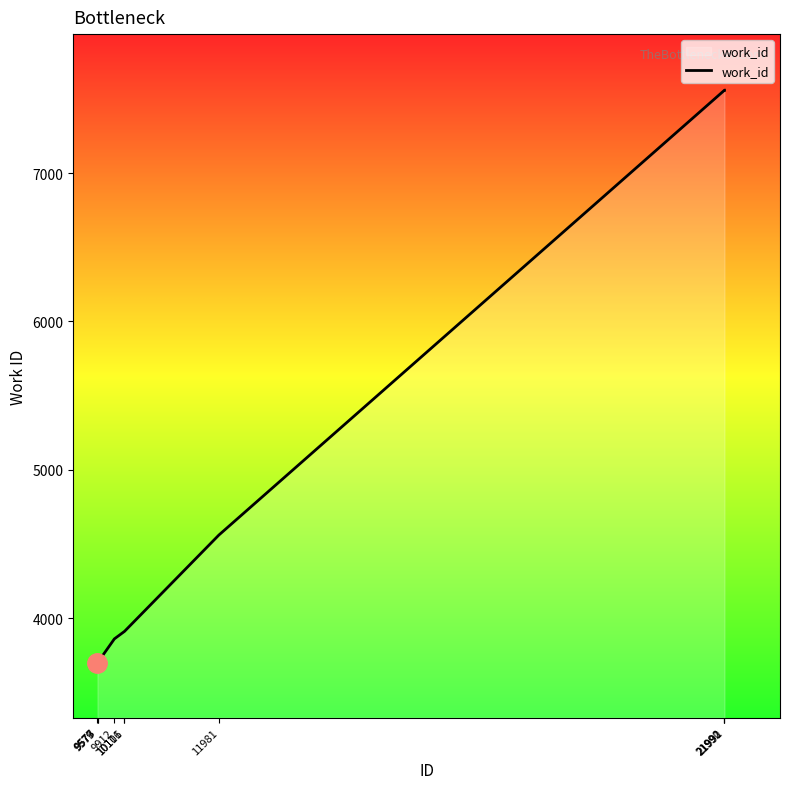

What is the change in value from 9577 to 9912?

+161